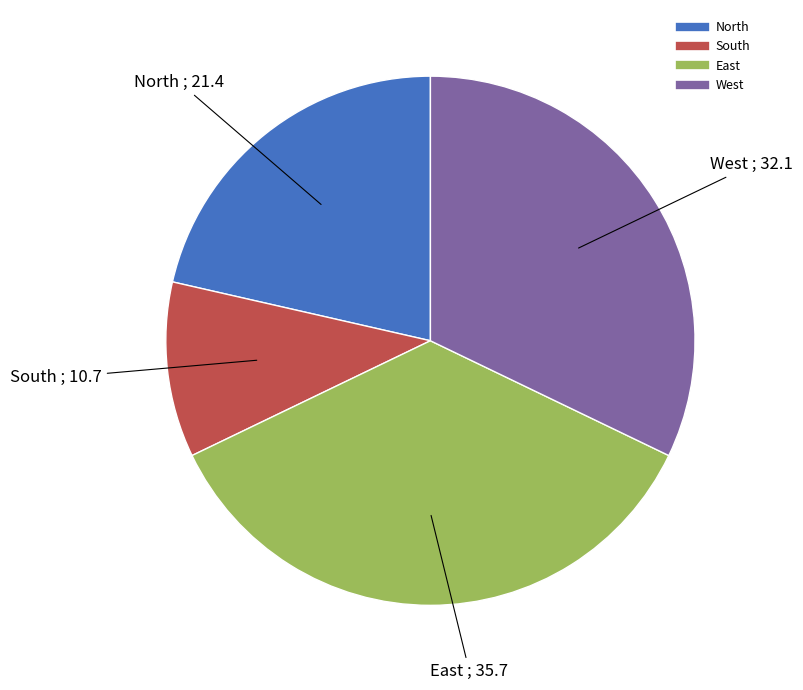

Is there a majority slice in this chart?

No